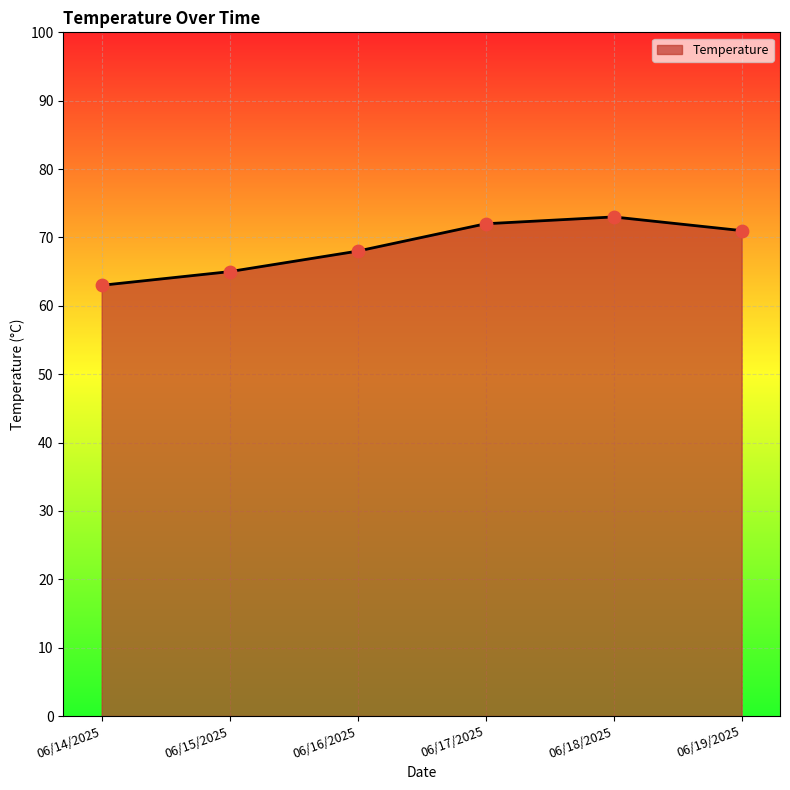

What is the change in value from 06/16/2025 to 06/18/2025?

+5